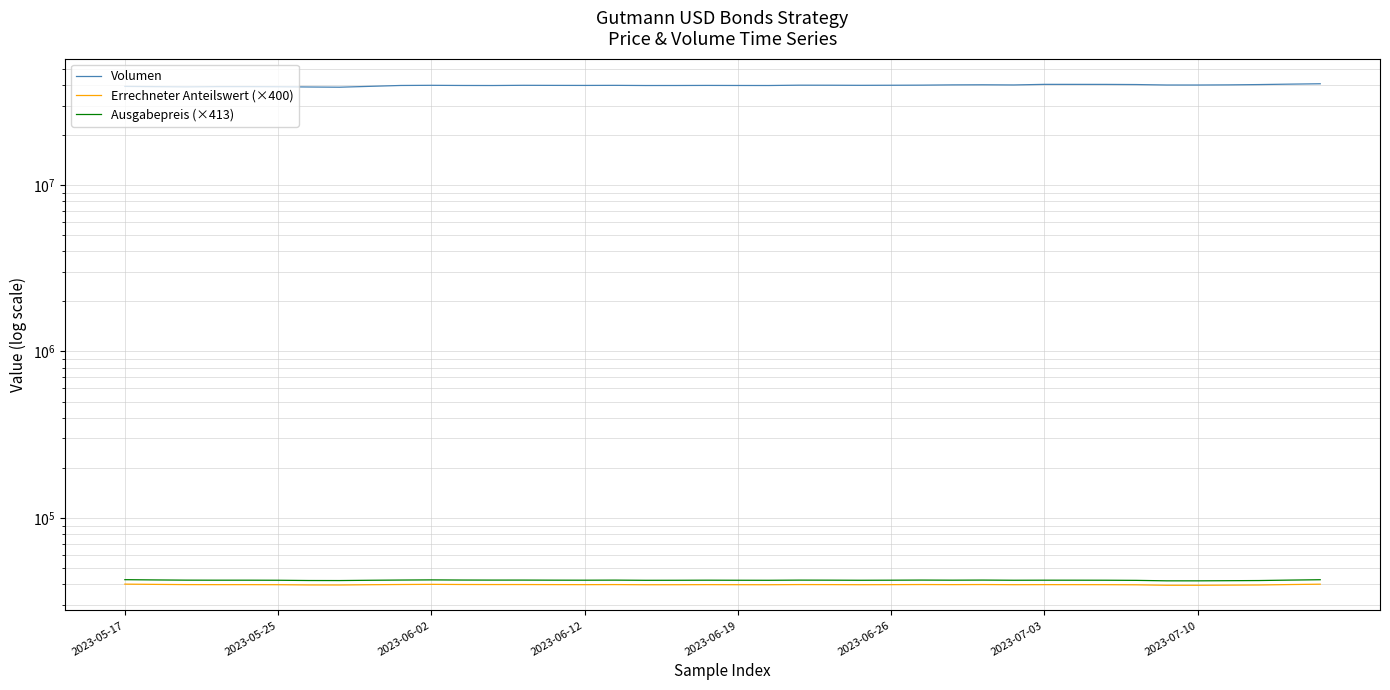

What is the minimum value for Errechneter Anteilswert (×400)?

39356.0